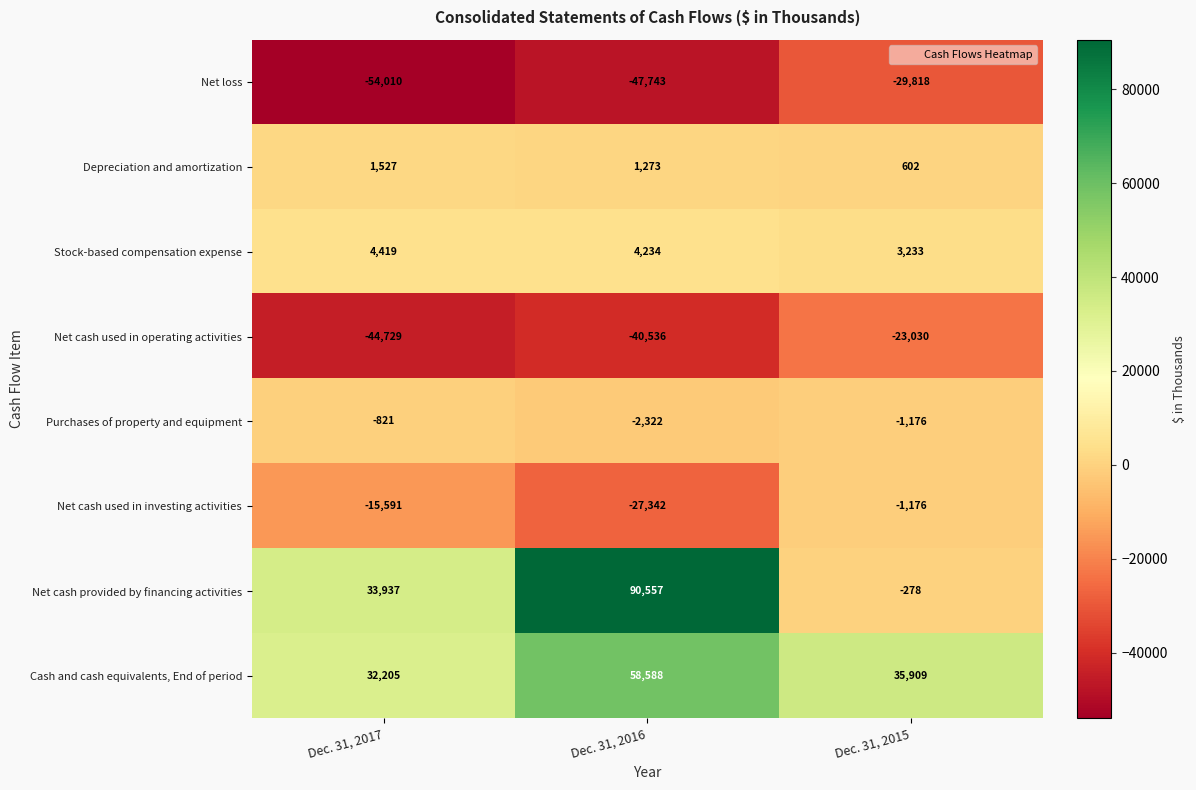

Which series has the largest range (max minus min)?

Net cash provided by financing activities